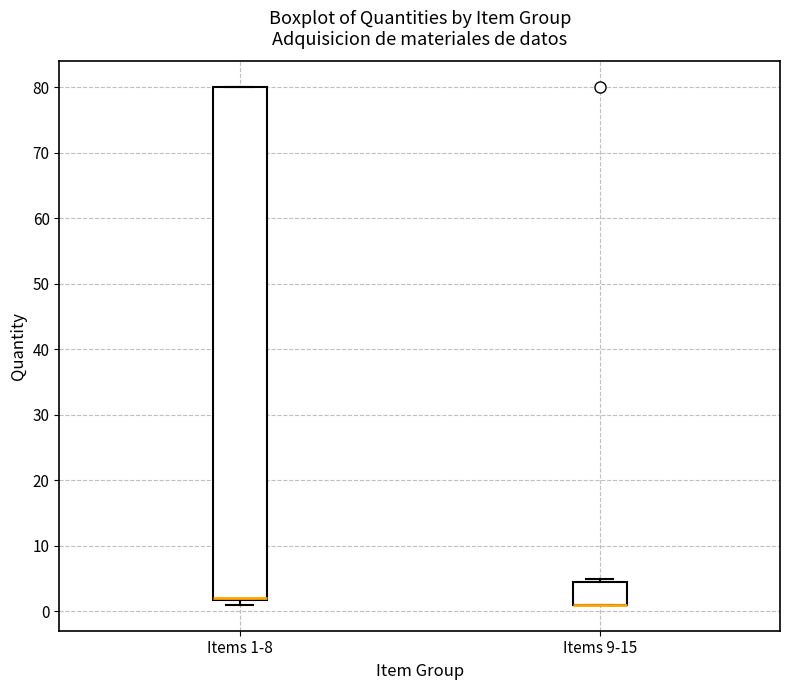

Where is the lower edge of the box for Items 1-8 on the y-axis? The values are not printed on the chart, so give them approximately, as read against the axis.

2